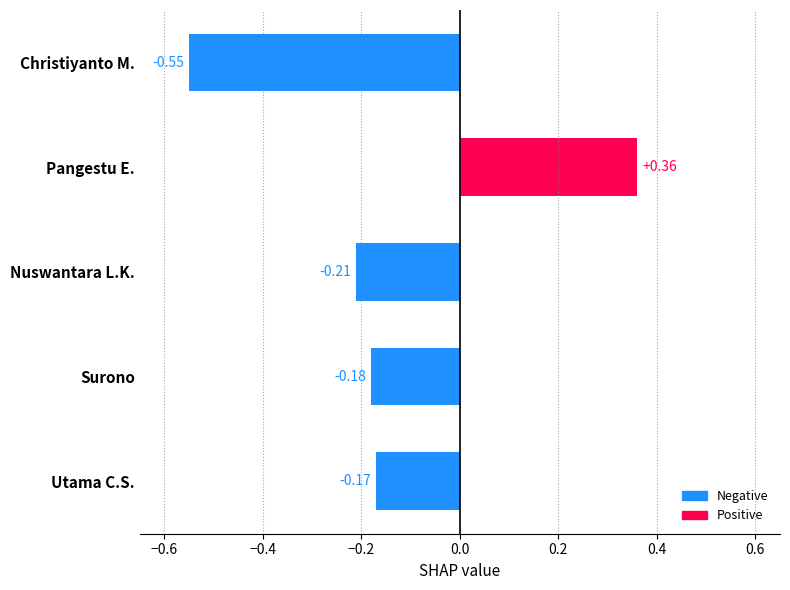

How many values are above zero?

1